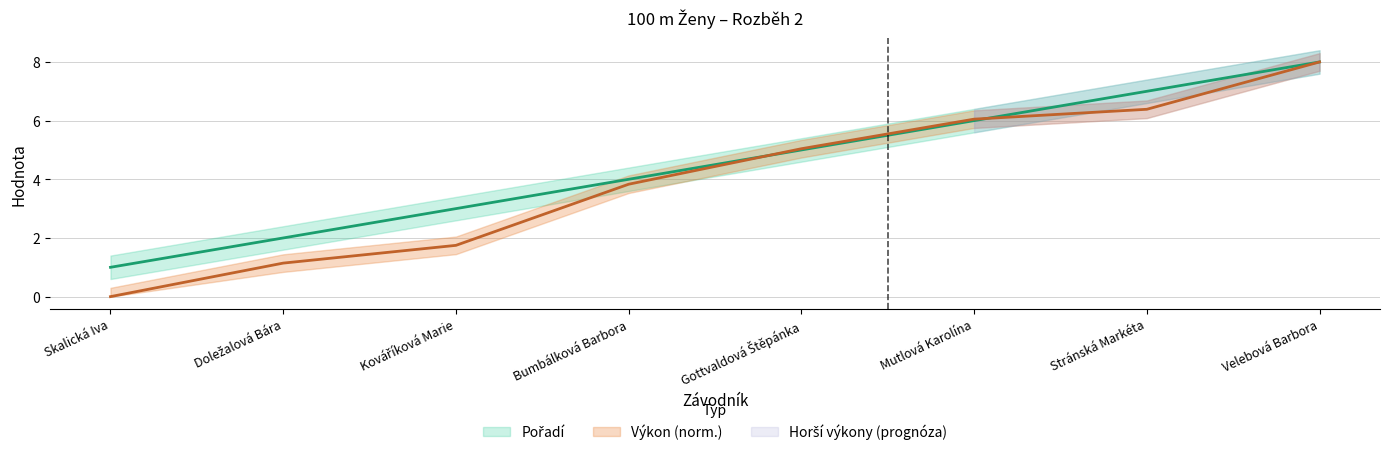

What is the difference between the maximum and minimum values in the Pořadí series?

7.0